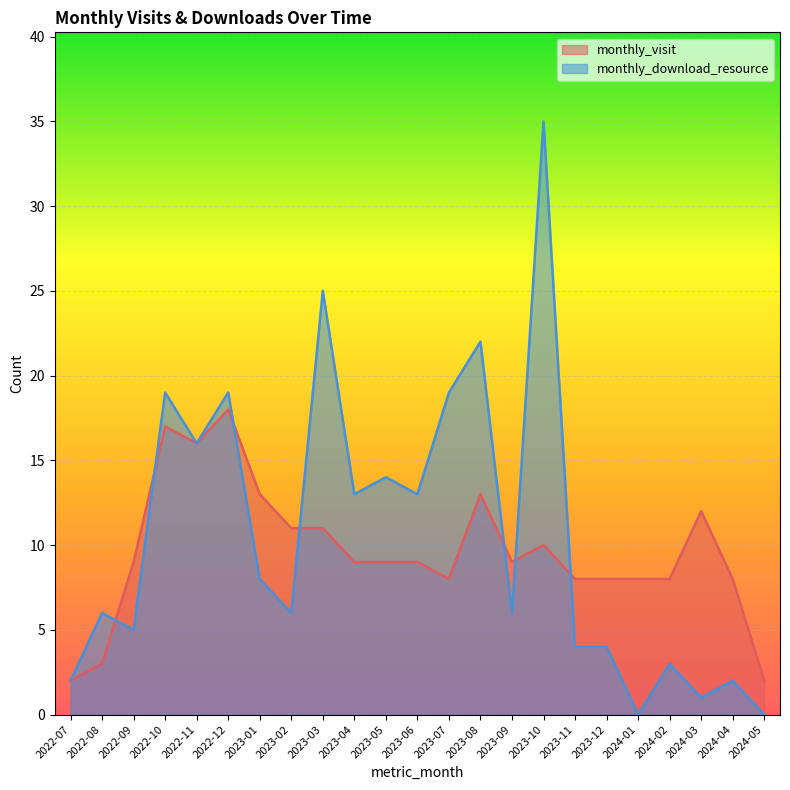

True or false: monthly_download_resource and monthly_visit intersect in this chart.

True